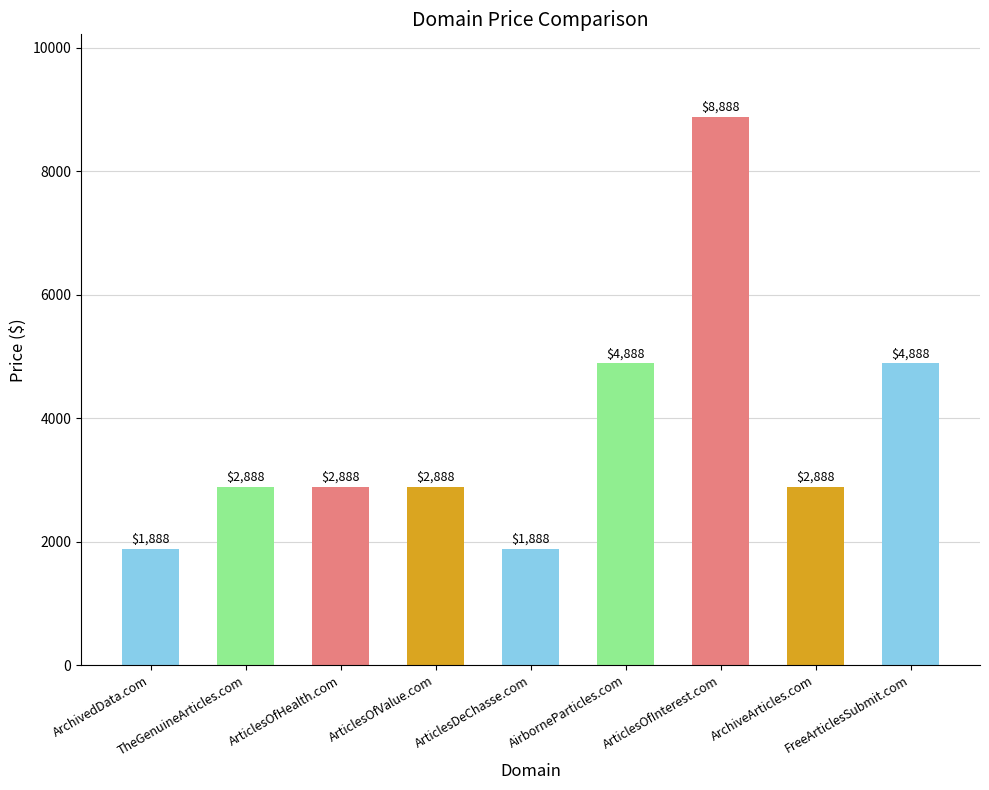

The value at FreeArticlesSubmit.com is 7373. True or false?

False